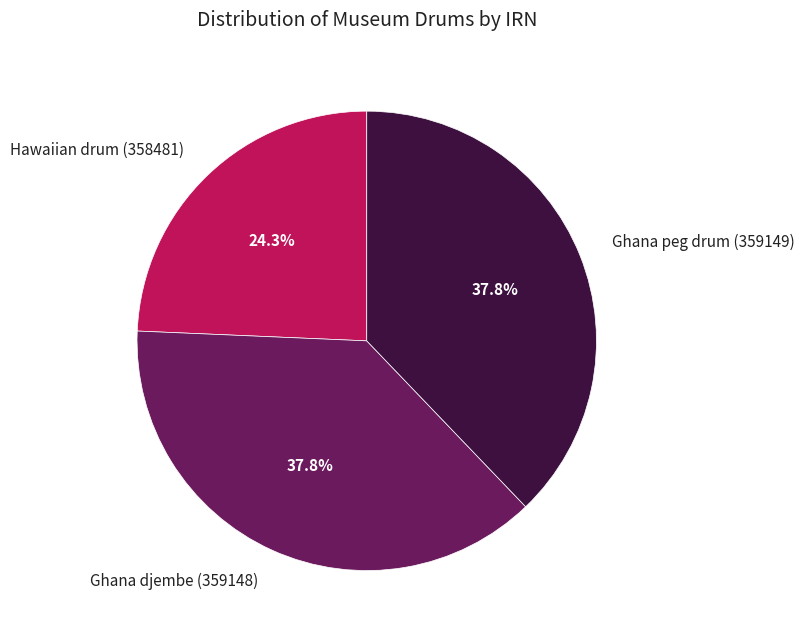

Does any single category account for the majority?

No